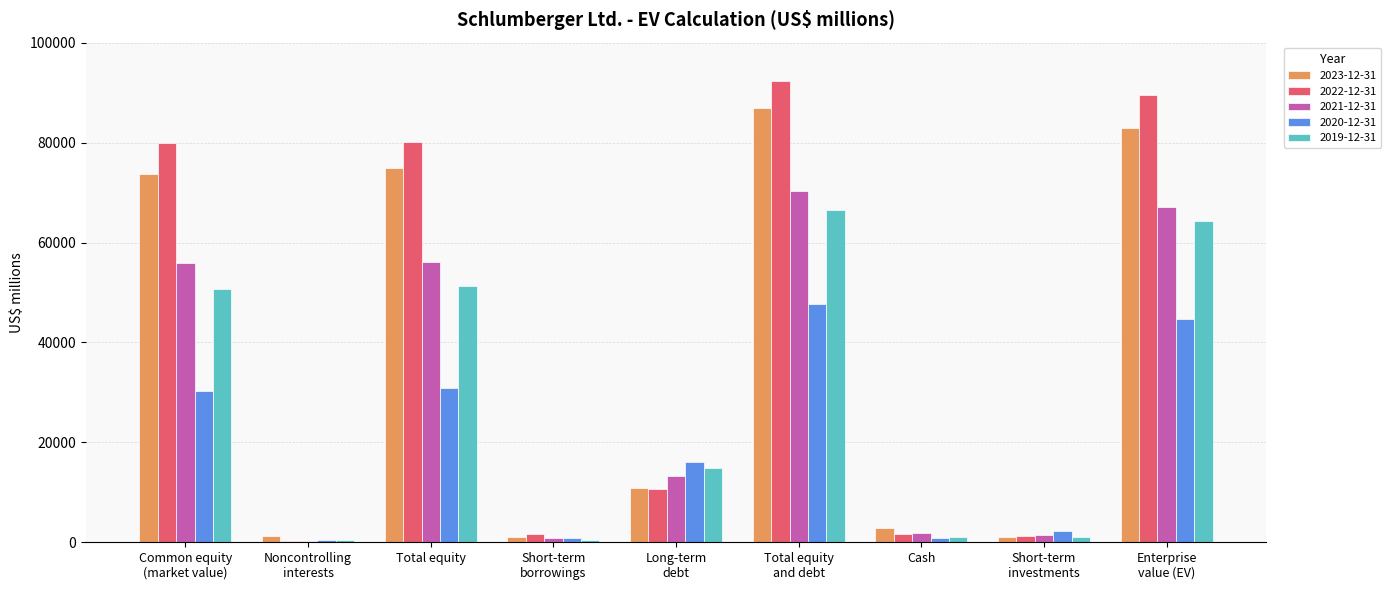

At which label does 2019-12-31 first exceed 14770?

Common equity
(market value)